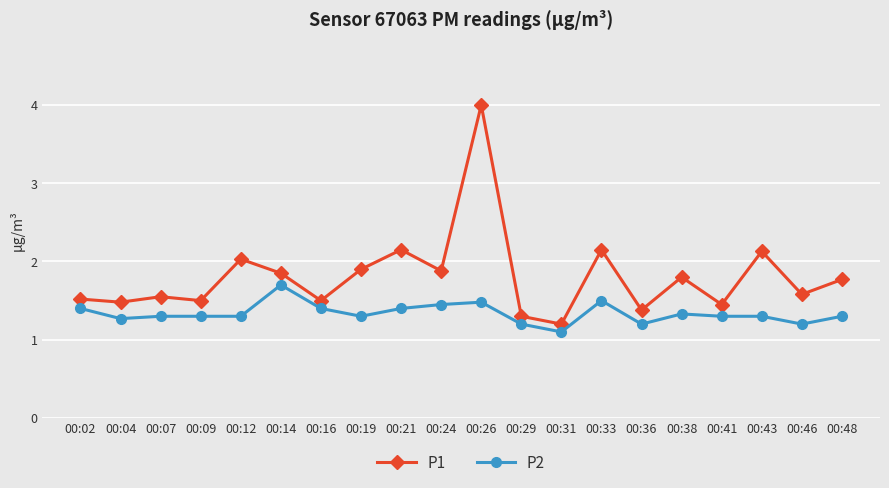

How many interior local peaks does the P1 series have?

7